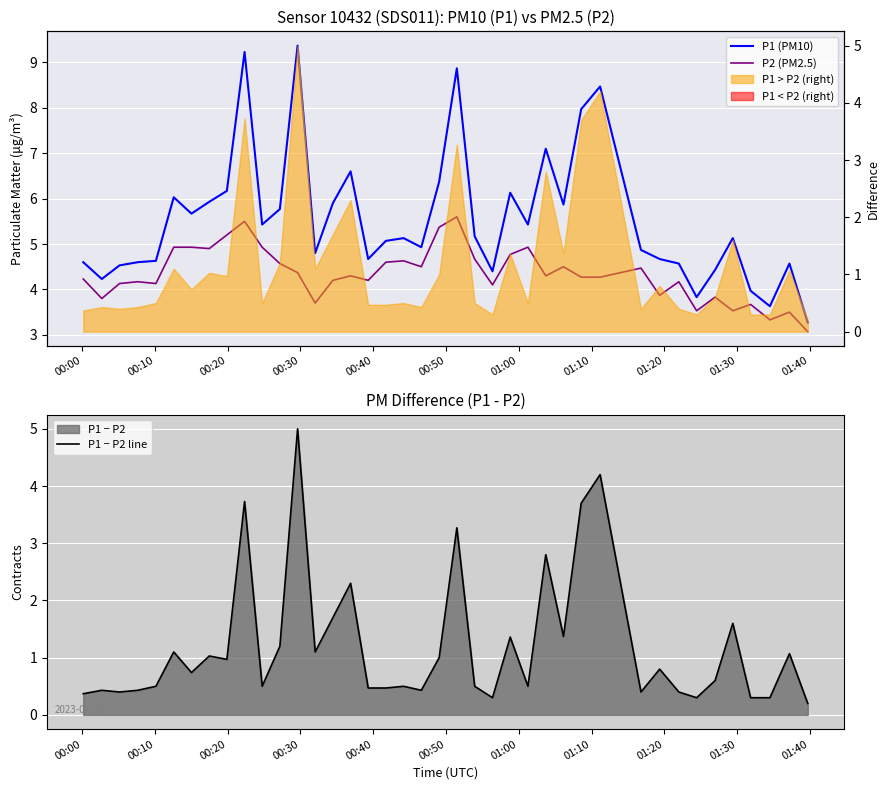

What is the maximum value for P1 − P2 line?

5.0